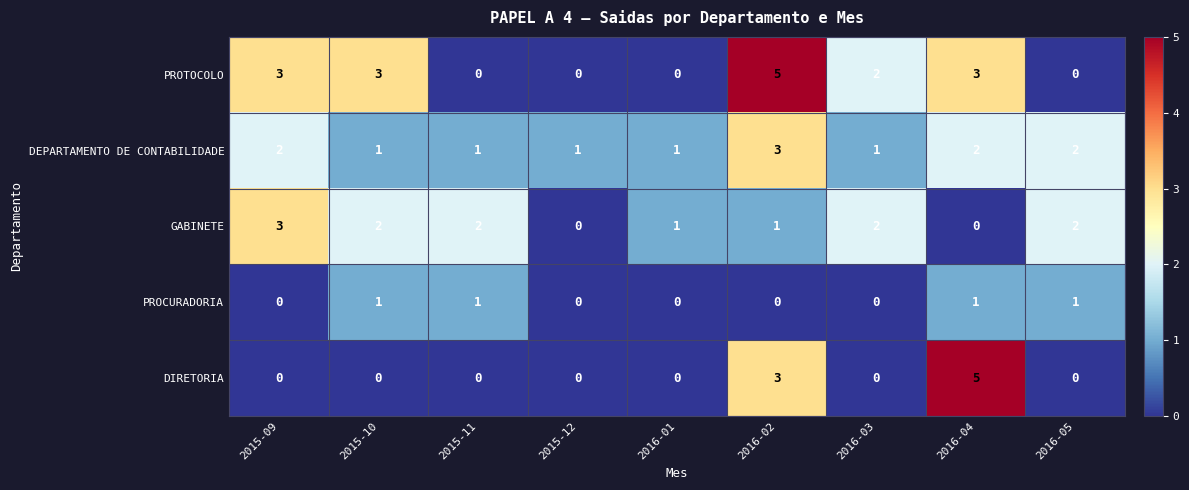

Which series changed the most between 2015-11 and 2015-12?

GABINETE